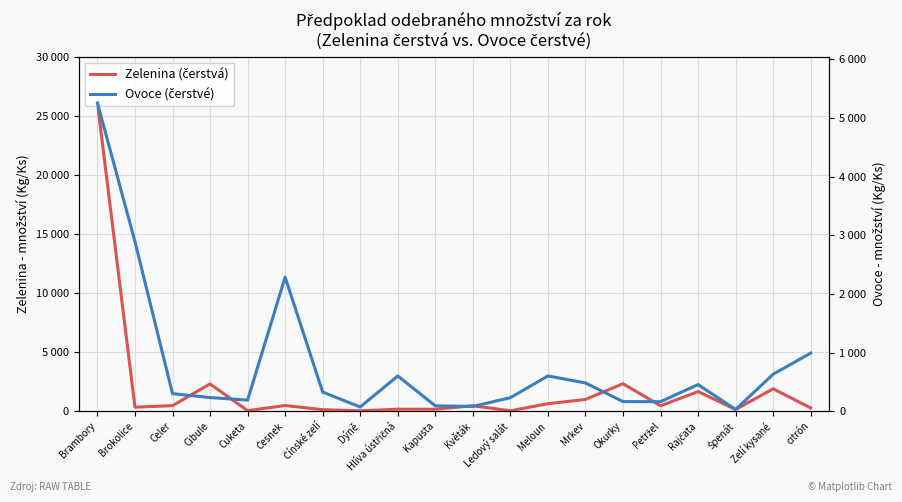

What is the maximum value for Ovoce (čerstvé)?

5258